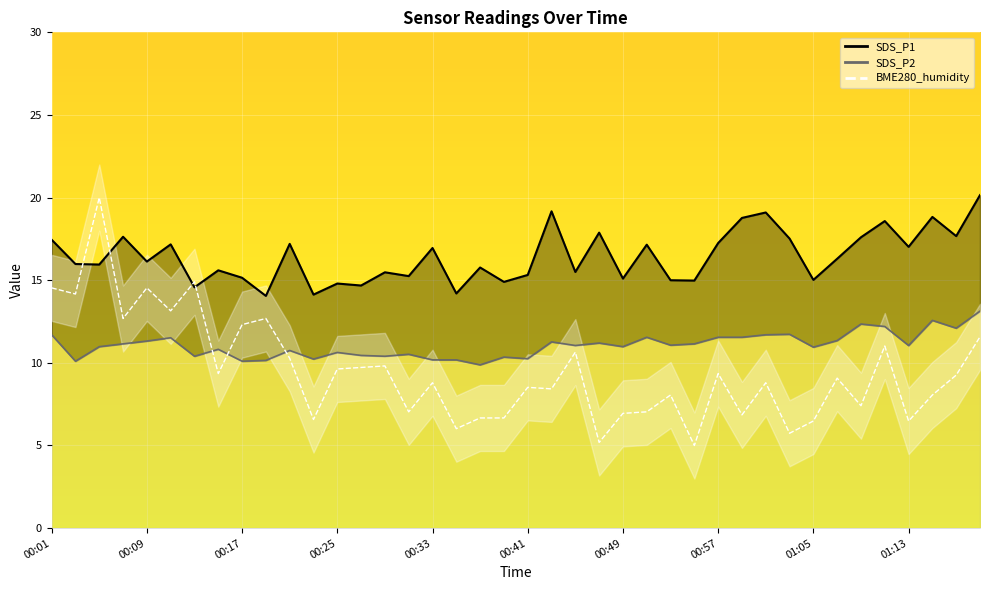

Reading left to right, extract all data points from this chart.

SDS_P1: 17.4	16.0	15.9	17.6	16.1	17.2	14.6	15.6	15.2	14.1	17.2	14.1	14.8	14.7	15.5	15.2	16.9	14.2	15.8	14.9	15.3	19.2	15.5	17.9	15.1	17.1	15.0	15.0	17.2	18.8	19.1	17.5	15.0	16.3	17.6	18.6	17.0	18.8	17.7	20.1
SDS_P2: 11.7	10.1	11.0	11.2	11.3	11.5	10.4	10.8	10.1	10.2	10.8	10.2	10.6	10.4	10.4	10.5	10.2	10.2	9.9	10.3	10.2	11.3	11.1	11.2	11.0	11.6	11.1	11.2	11.6	11.6	11.7	11.7	10.9	11.3	12.3	12.2	11.1	12.6	12.1	13.1
BME280_humidity: 14.5	14.2	20.0	12.7	14.5	13.1	14.9	9.4	12.3	12.7	10.3	6.6	9.6	9.7	9.8	7.0	8.8	6.0	6.7	6.7	8.5	8.4	10.6	5.2	6.9	7.0	8.1	5.0	9.4	6.9	8.8	5.7	6.5	9.1	7.4	11.0	6.5	8.1	9.3	11.6